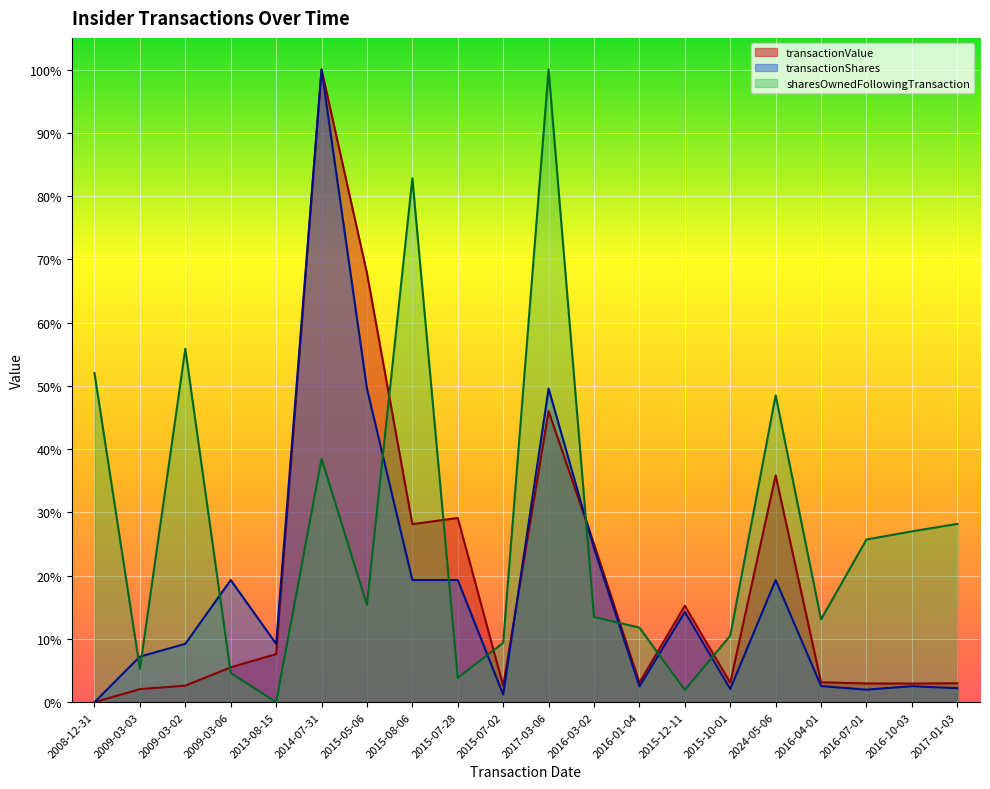

List the labels in order of sharesOwnedFollowingTransaction value, smallest first.

2013-08-15, 2015-12-11, 2015-07-28, 2009-03-06, 2009-03-03, 2015-07-02, 2015-10-01, 2016-01-04, 2016-04-01, 2016-03-02, 2015-05-06, 2016-07-01, 2016-10-03, 2017-01-03, 2014-07-31, 2024-05-06, 2008-12-31, 2009-03-02, 2015-08-06, 2017-03-06